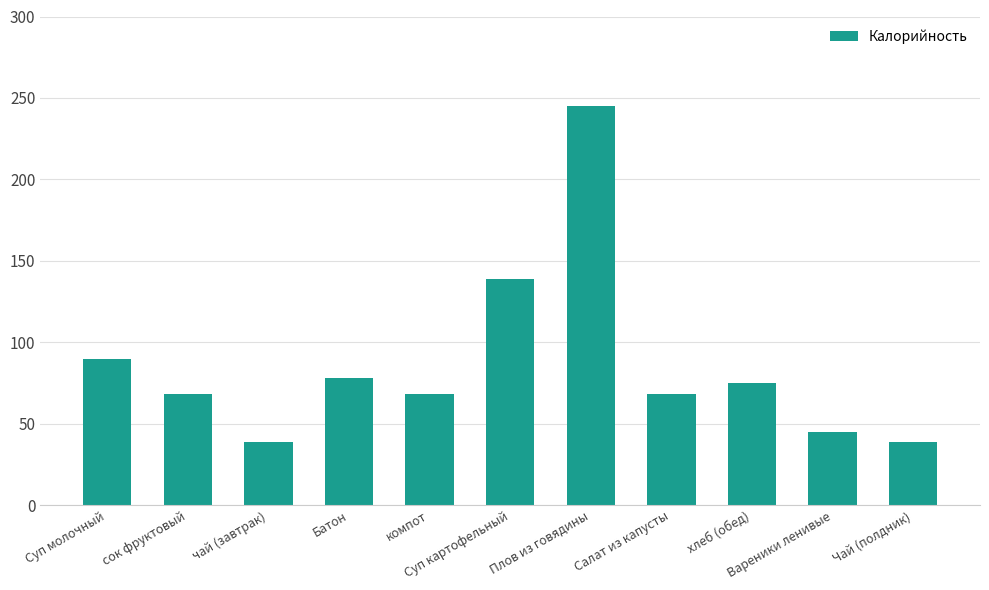

Count the number of categories in the chart.

11